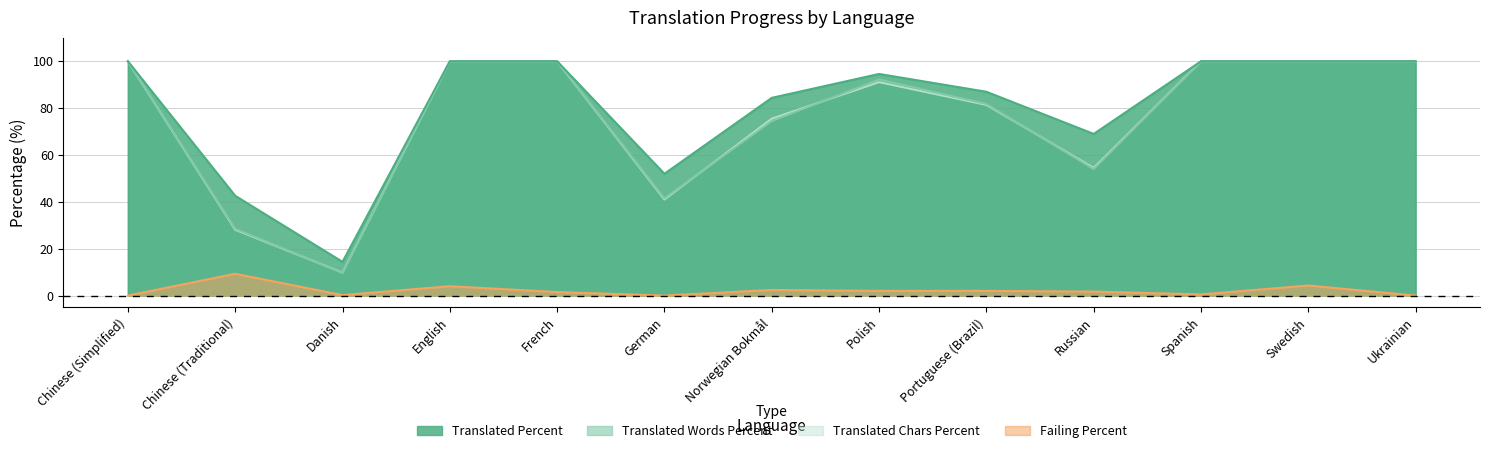

Which series has the largest total across all categories?

translated_percent